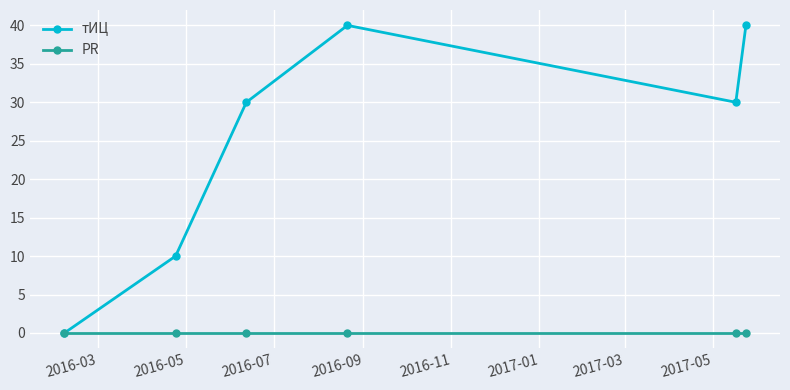

What is the value of the тИЦ point at the 6th from the left?

40